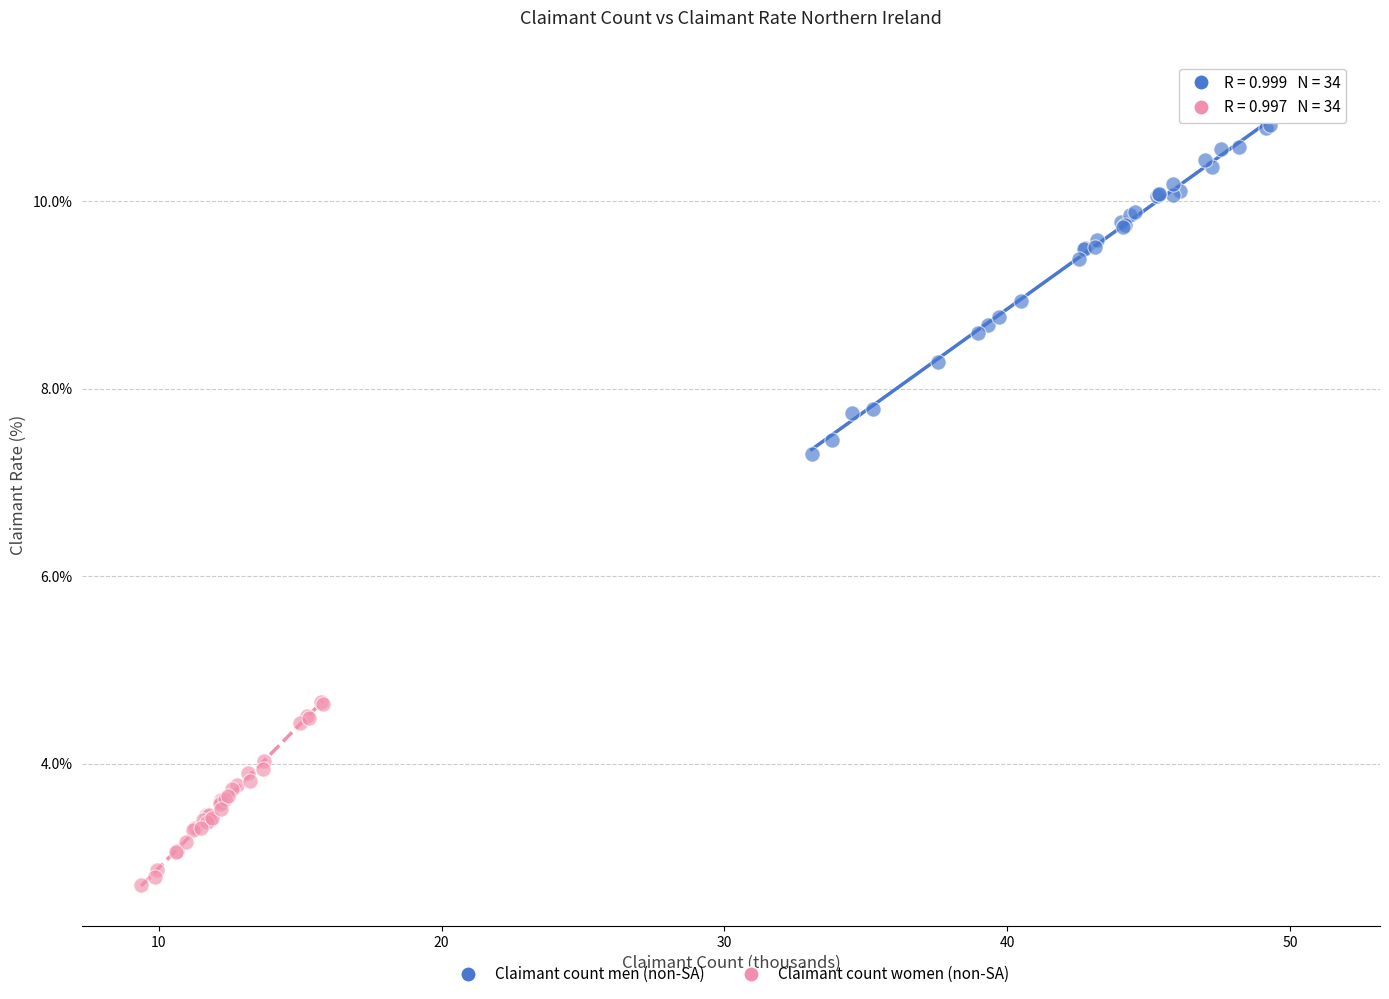

What are all the series names shown in the legend?

Claimant count men (non-SA), Claimant count women (non-SA)